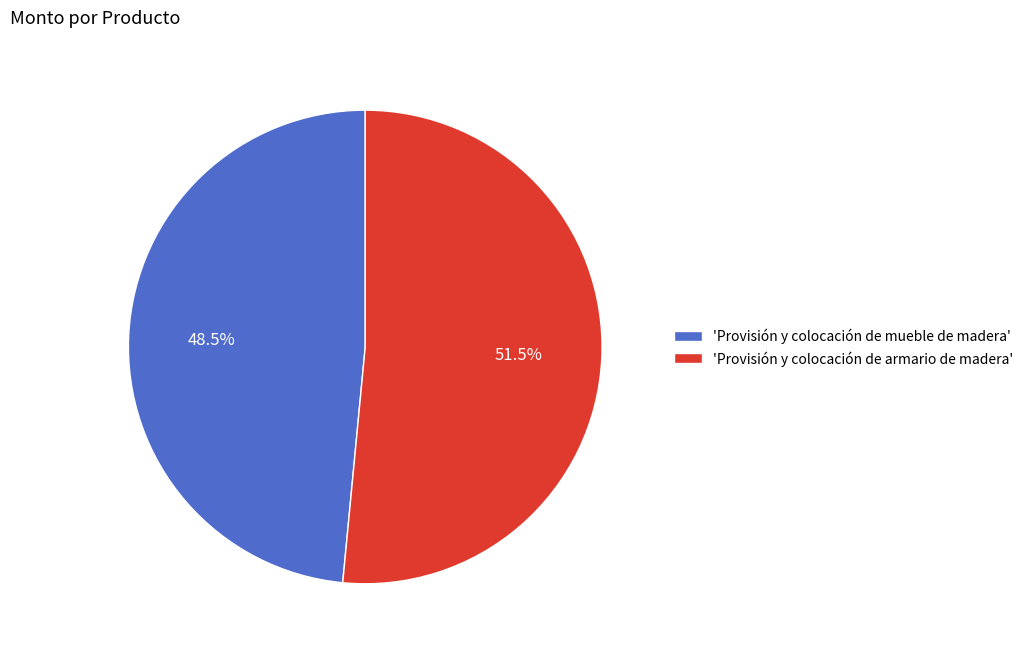

What percentage do 'Provisión y colocación de mueble de madera' and 'Provisión y colocación de armario de madera' together represent?

100.0%